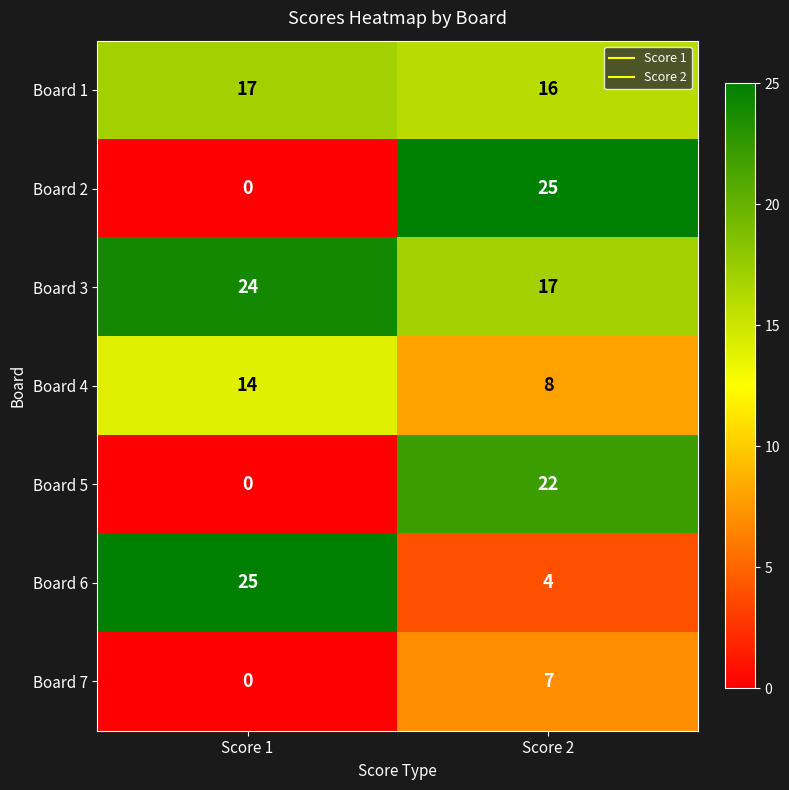

Which series has the largest total across all categories?

Board 3